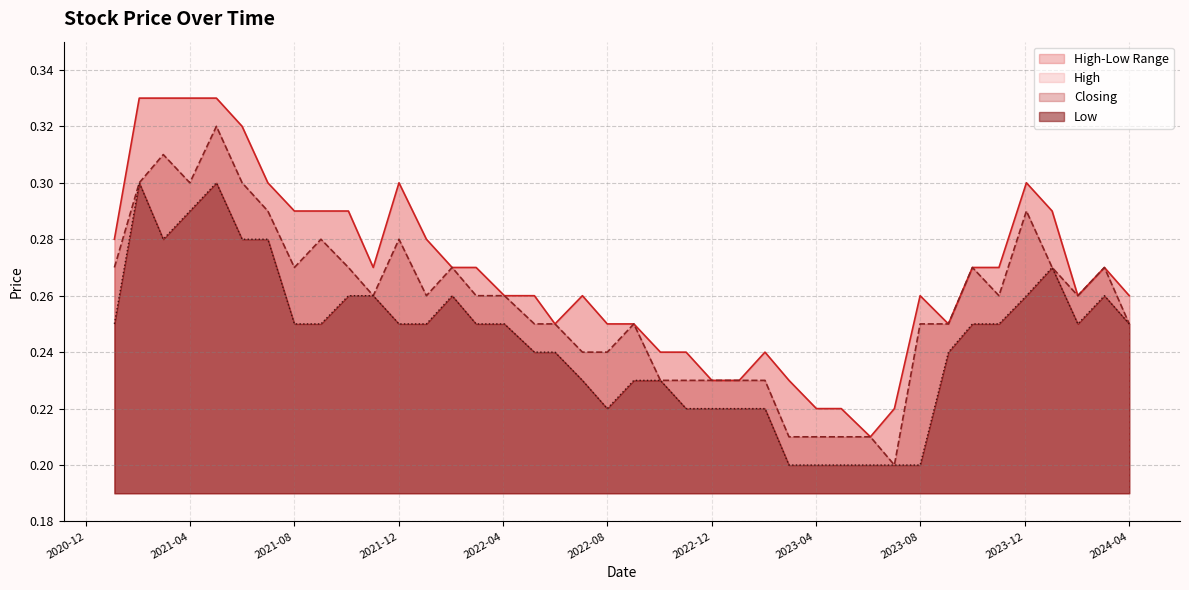

What is the value of the Low point at the 15th from the left?

0.2